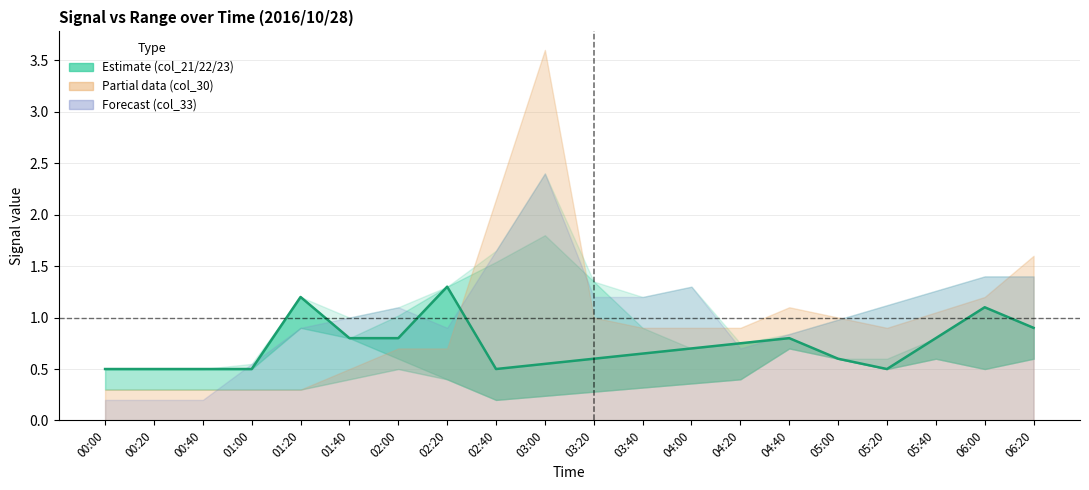

Where is the first local minimum?

02:40